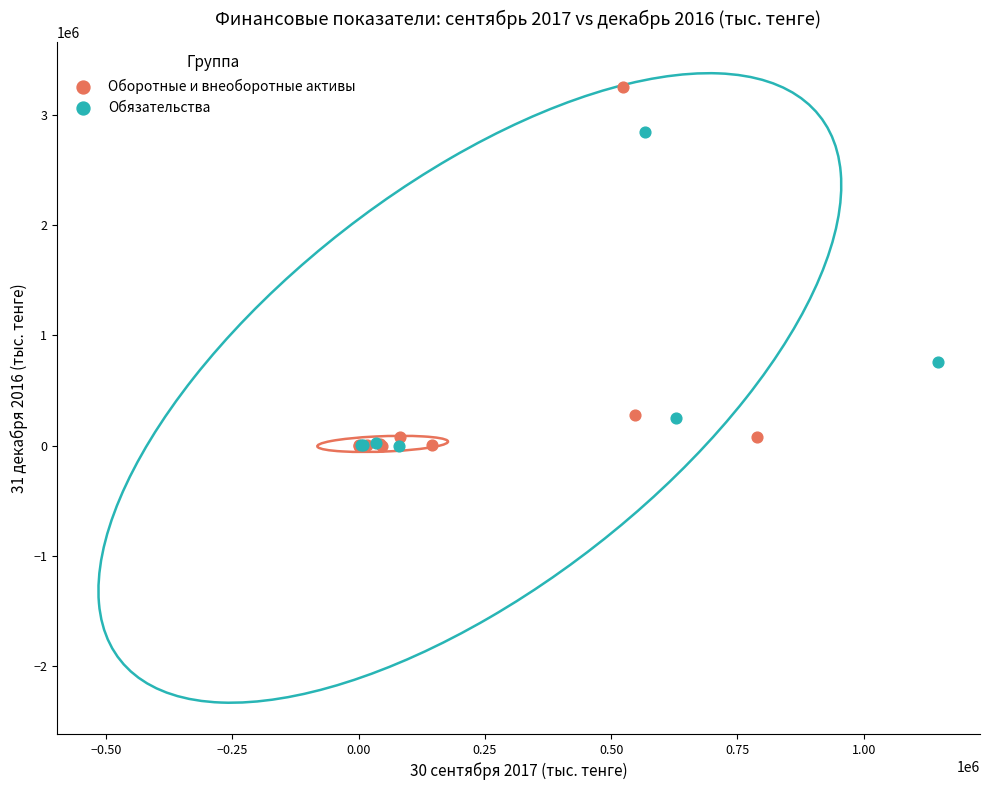

Which series reaches the maximum Y coordinate?

Оборотные и внеоборотные активы